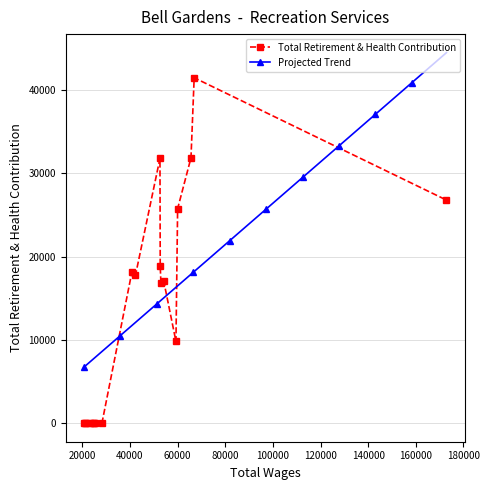

What value does the data have at 5, to the nearest 50?

17050